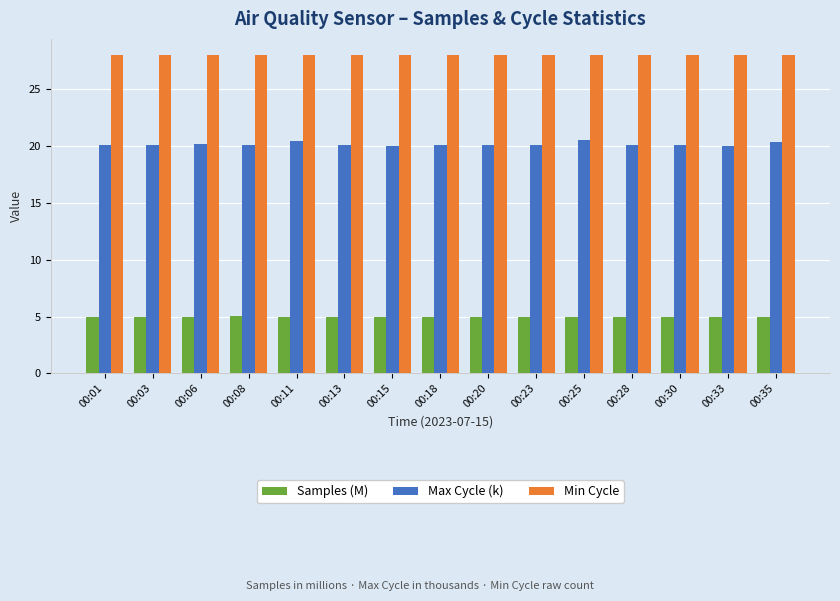

Which series has the widest spread of values?

Max Cycle (k)